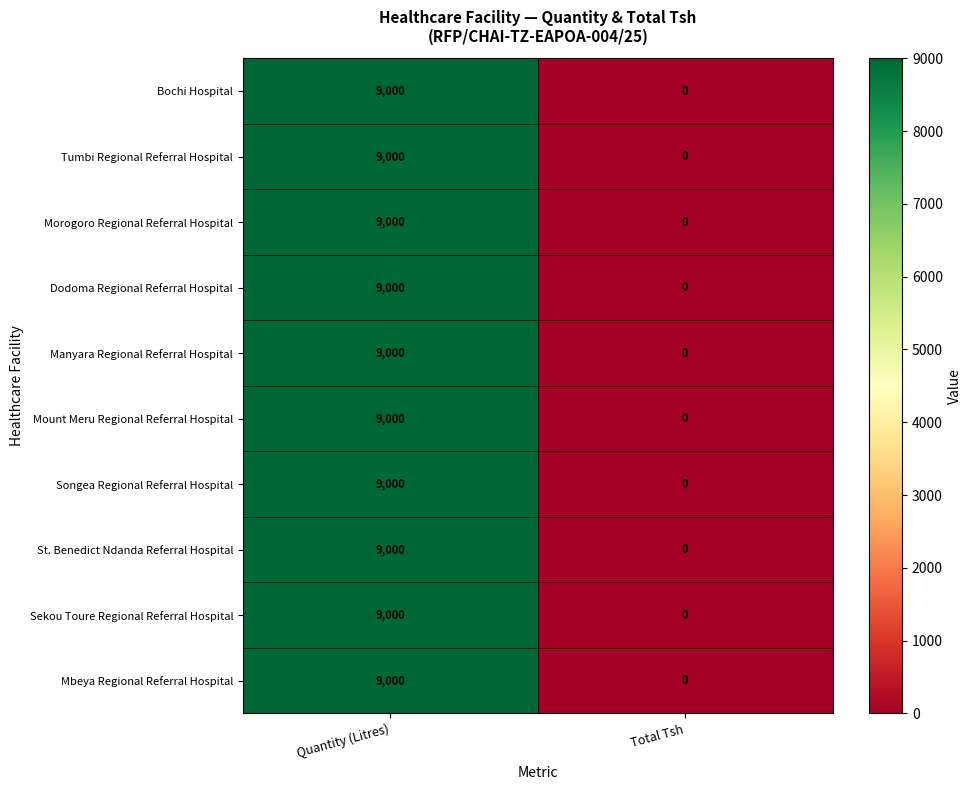

Reading right to left, what are all the values shown in this chart?

Bochi Hospital: Total Tsh=0	Quantity (Litres)=9000
Tumbi Regional Referral Hospital: Total Tsh=0	Quantity (Litres)=9000
Morogoro Regional Referral Hospital: Total Tsh=0	Quantity (Litres)=9000
Dodoma Regional Referral Hospital: Total Tsh=0	Quantity (Litres)=9000
Manyara Regional Referral Hospital: Total Tsh=0	Quantity (Litres)=9000
Mount Meru Regional Referral Hospital: Total Tsh=0	Quantity (Litres)=9000
Songea Regional Referral Hospital: Total Tsh=0	Quantity (Litres)=9000
St. Benedict Ndanda Referral Hospital: Total Tsh=0	Quantity (Litres)=9000
Sekou Toure Regional Referral Hospital: Total Tsh=0	Quantity (Litres)=9000
Mbeya Regional Referral Hospital: Total Tsh=0	Quantity (Litres)=9000